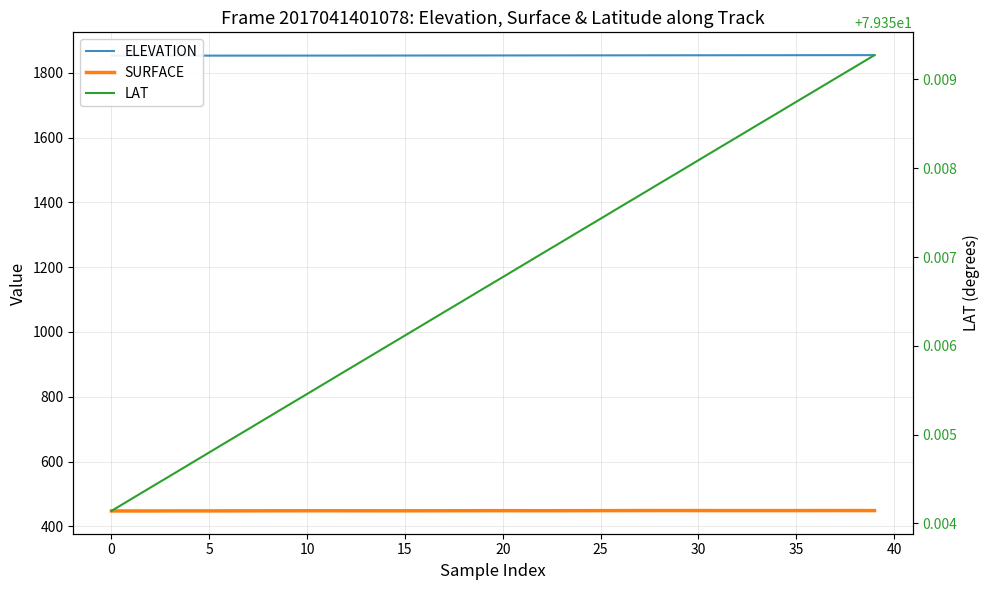

What is the greatest value displayed?

1854.5